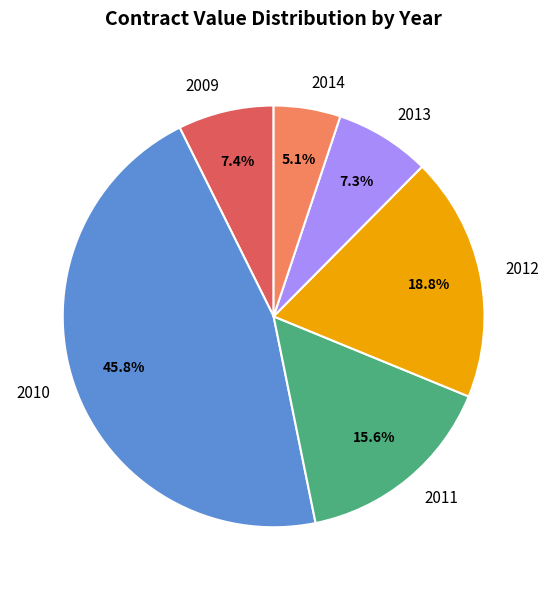

What percentage is the 2011 slice, to the nearest percent?

16%